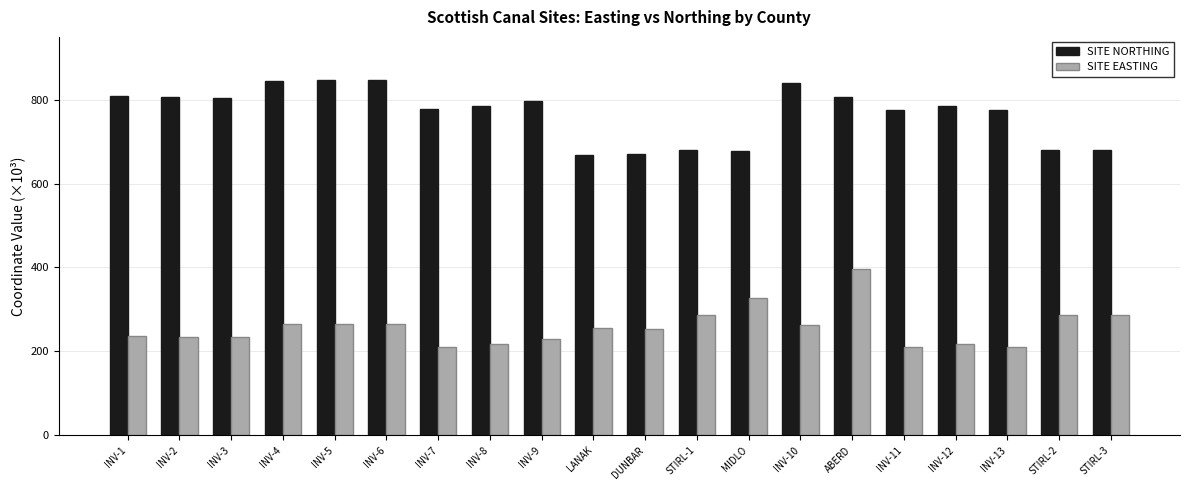

Rank the series by their average value, from highest to lowest.

SITE NORTHING, SITE EASTING